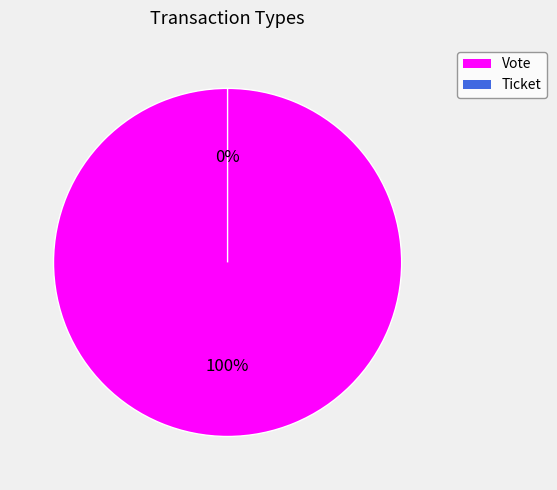

Is the sum of Ticket and Vote greater than half?

Yes